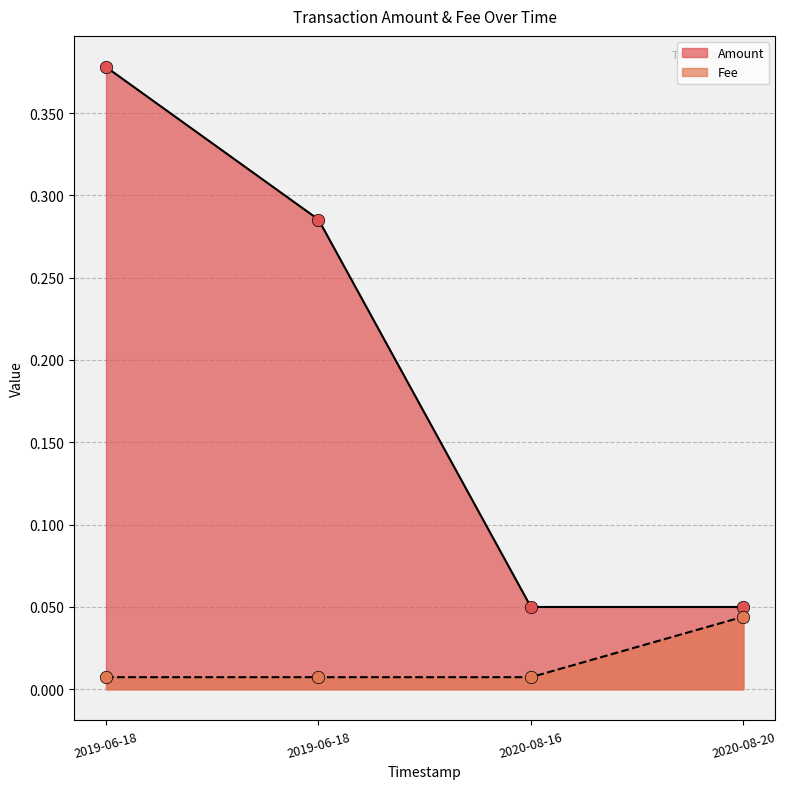

At which category is the sum across all series the highest?

2019-06-18